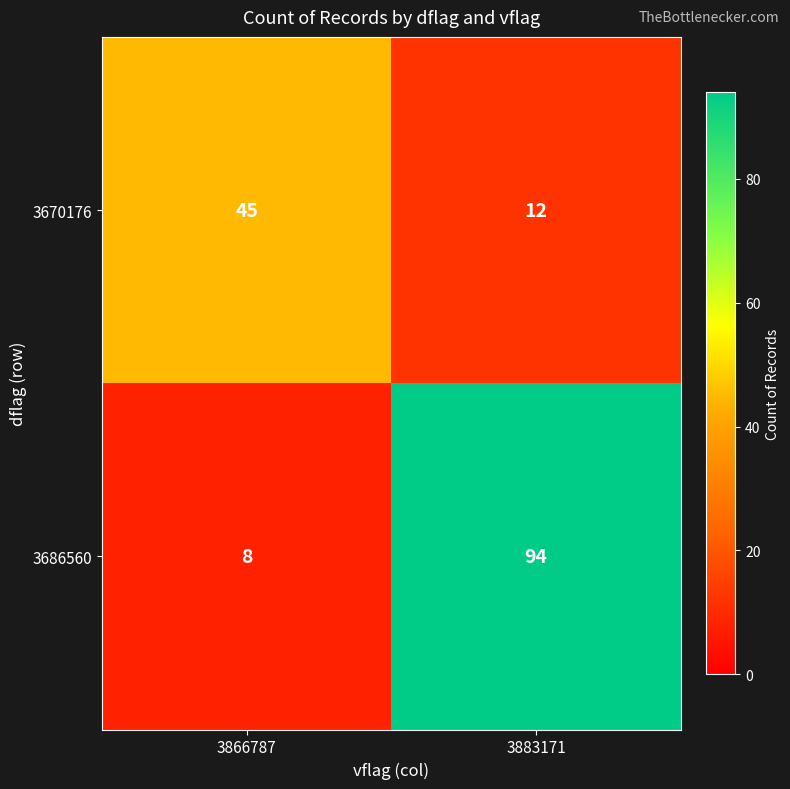

What is the difference between the 3670176 values at 3883171 and 3866787?

33